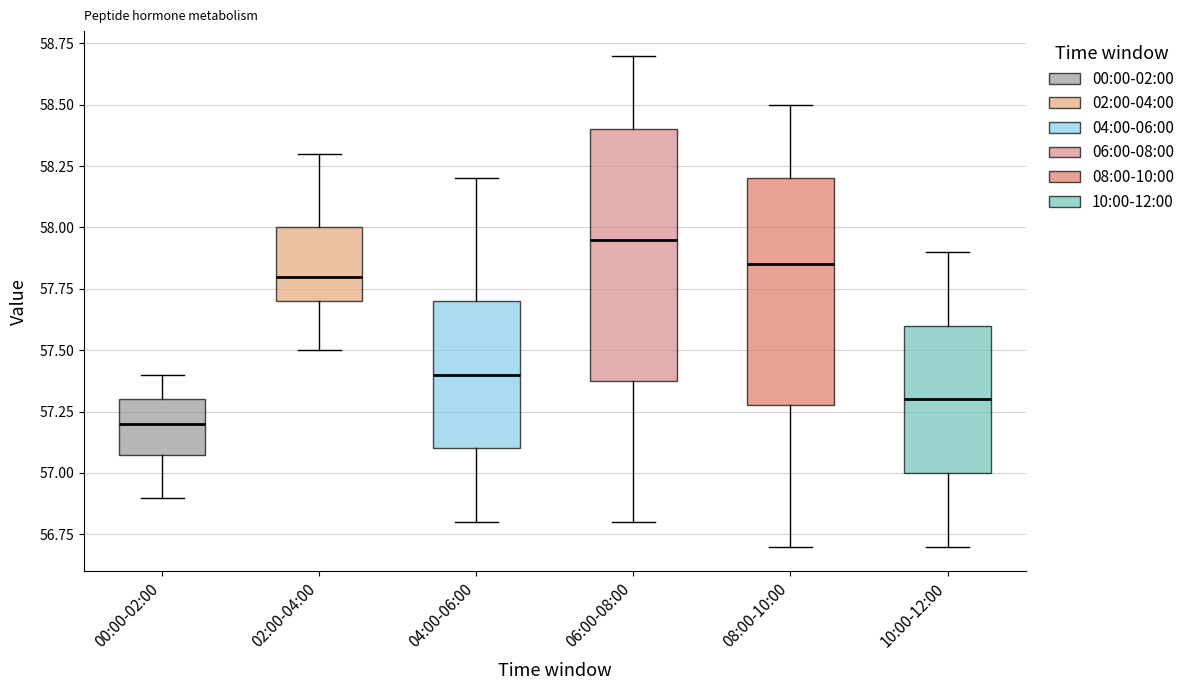

Which box's median line is the highest?

06:00-08:00